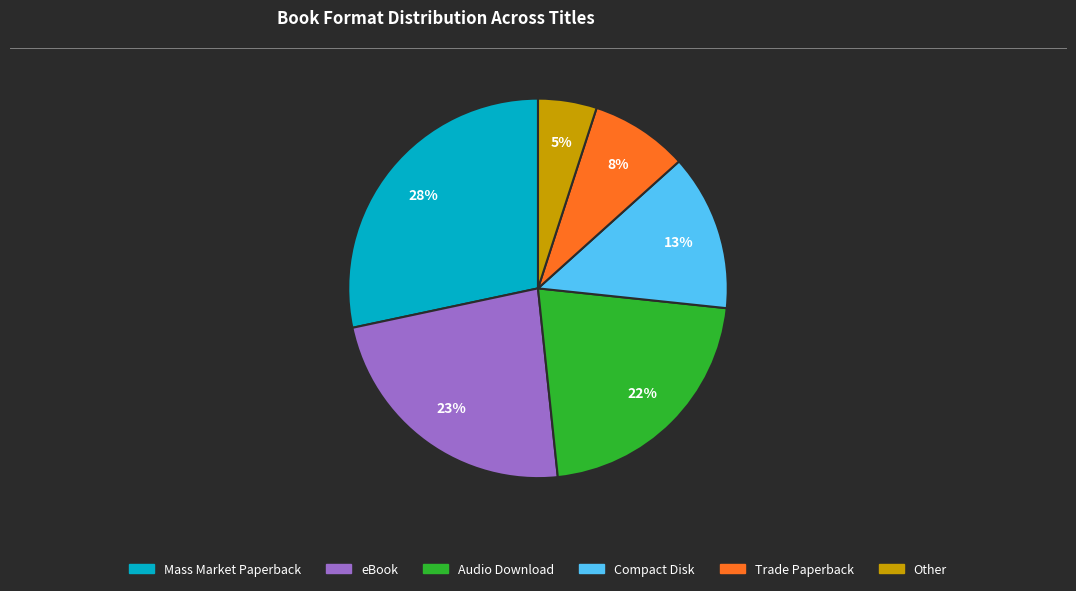

To the nearest percent, what is the difference between the Trade Paperback and Compact Disk slice percentages?

5%